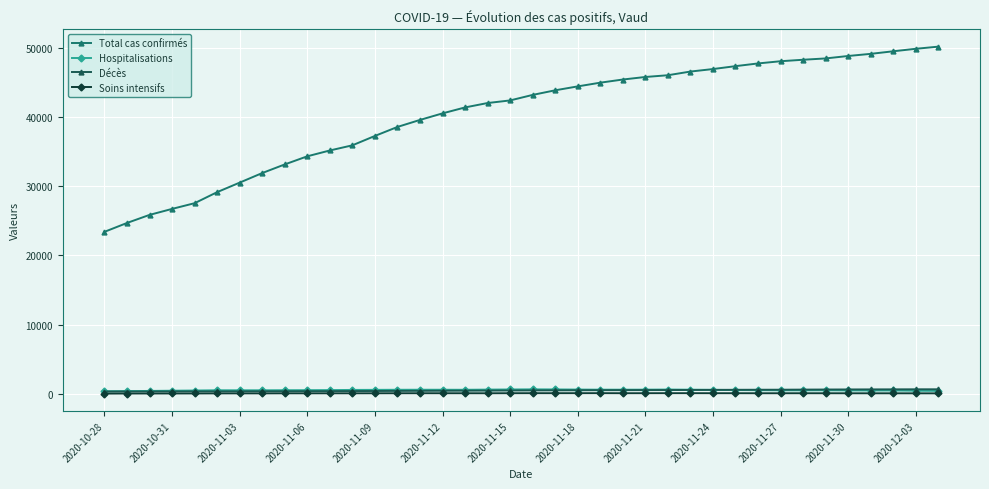

True or false: Soins intensifs has more than 1 points higher than both neighbors.

True